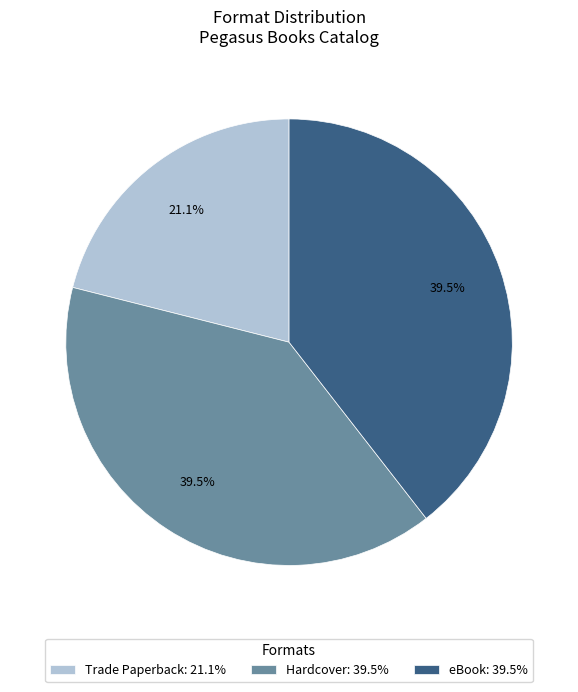

Which has a higher value, eBook or Trade Paperback?

eBook